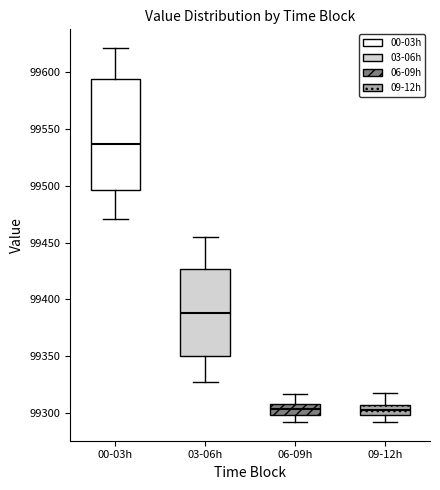

Comparing the boxes themselves (not the whiskers), which one is the tallest?

00-03h